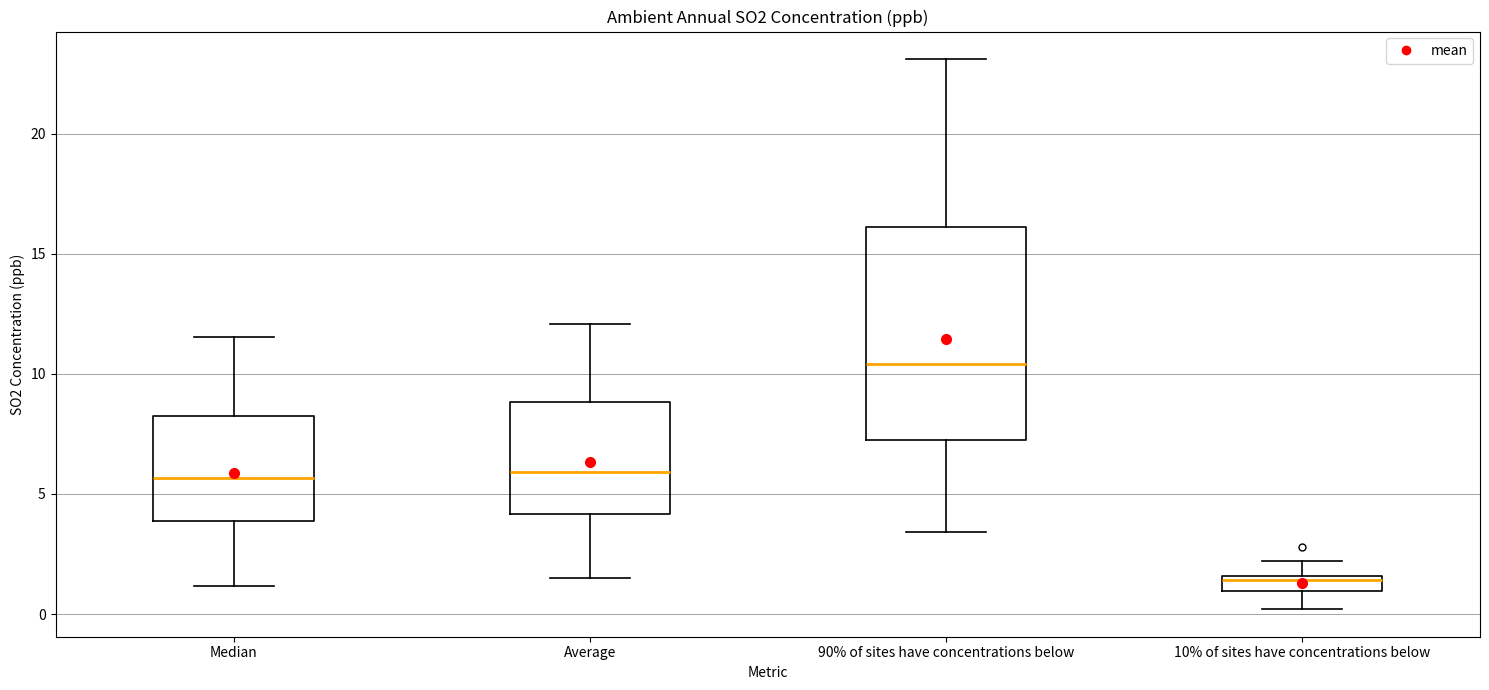

Where does the median line of the box for 90% of sites have concentrations below sit on the y-axis? The values are not printed on the chart, so give them approximately, as read against the axis.

10.5